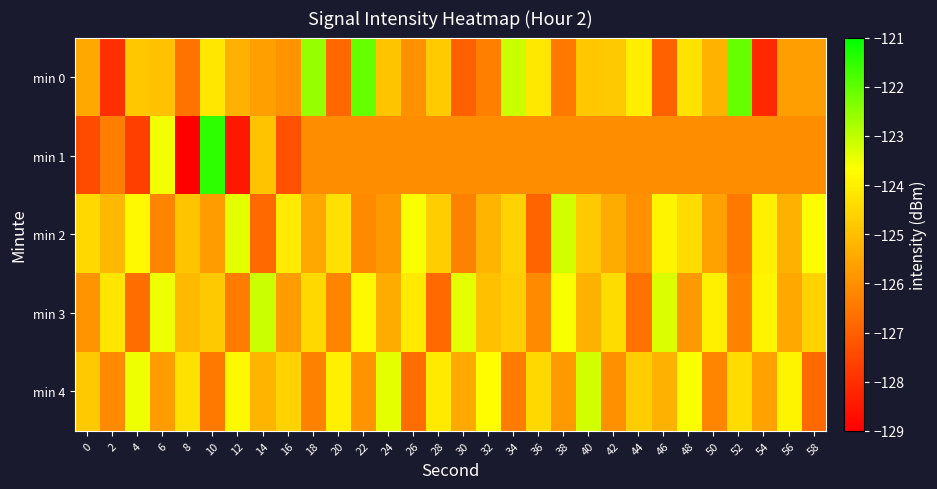

What is the minimum value shown in the chart?

-129.0